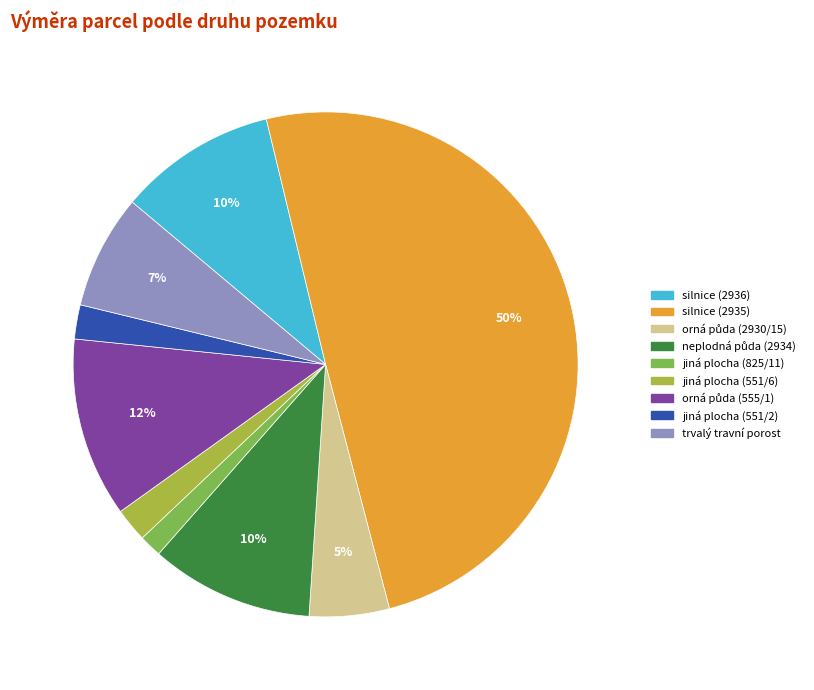

To the nearest percent, what percentage of the pie is jiná plocha (551/6)?

2%